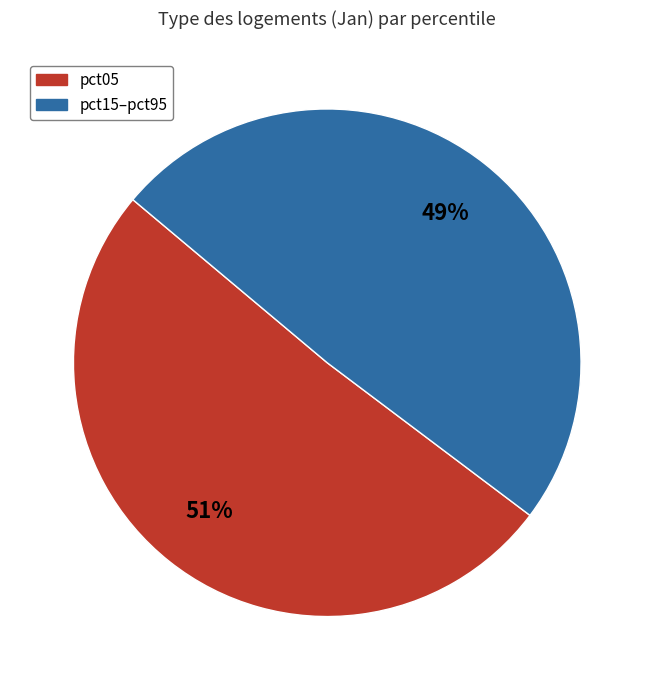

To the nearest percent, what is the average slice percentage?

50%